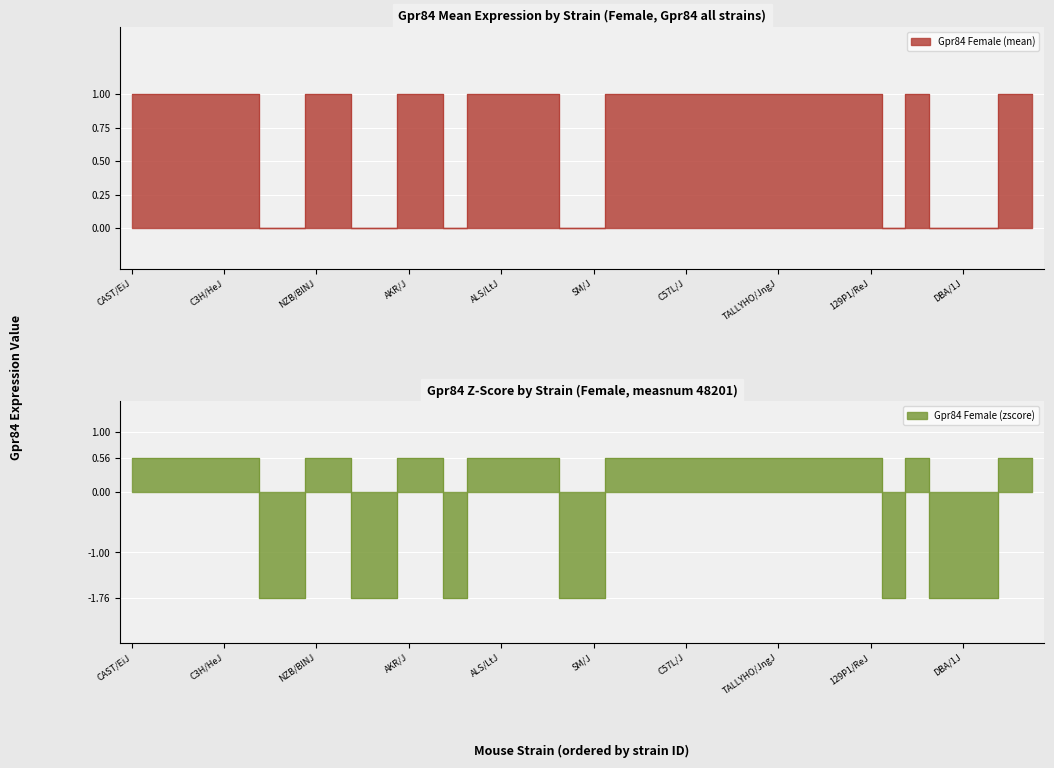

What is the approximate value of Gpr84 Female (mean) at 22?

1.0